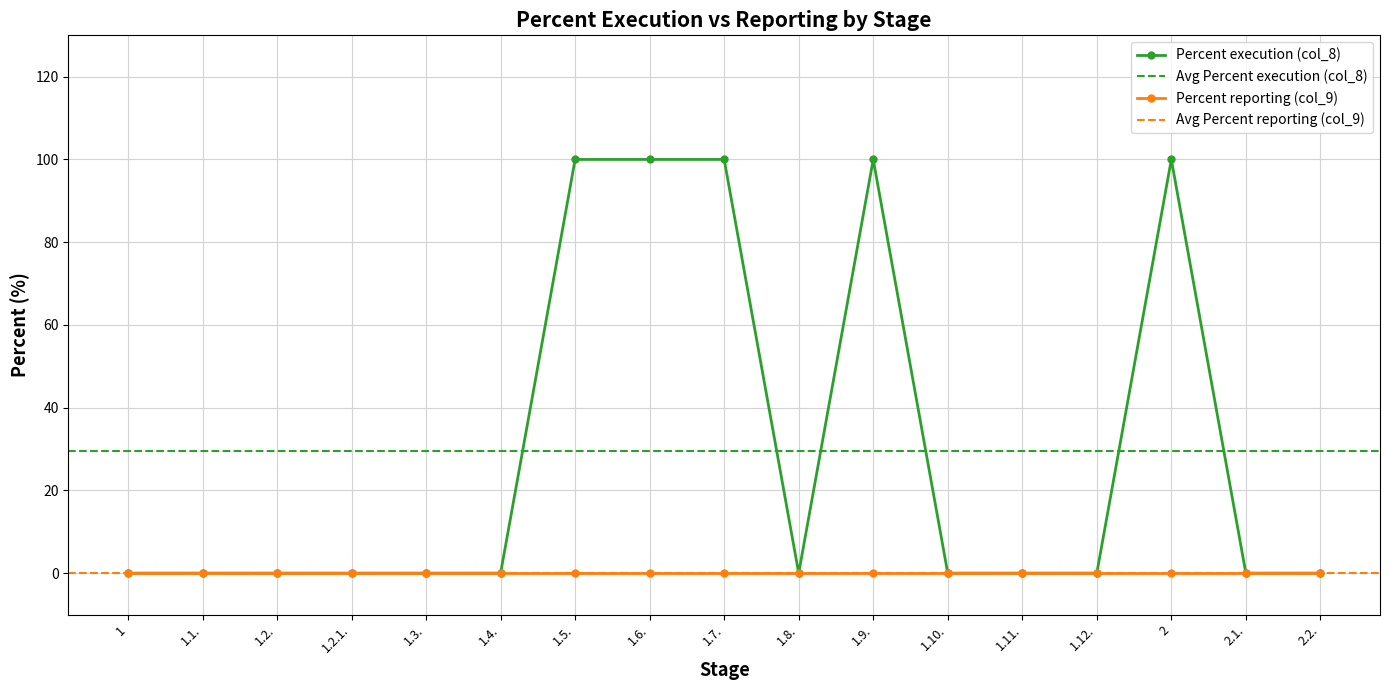

What is the sum of all values?

500